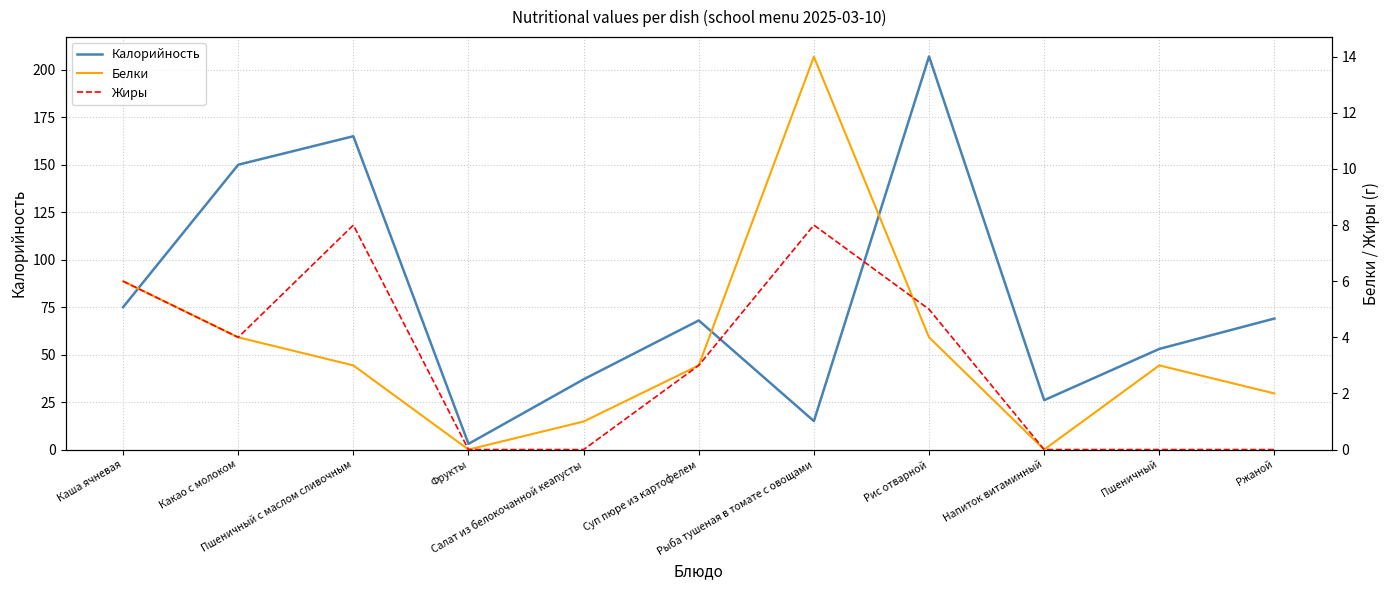

What is the spread (max minus min) of values at Суп пюре из картофелем?

65